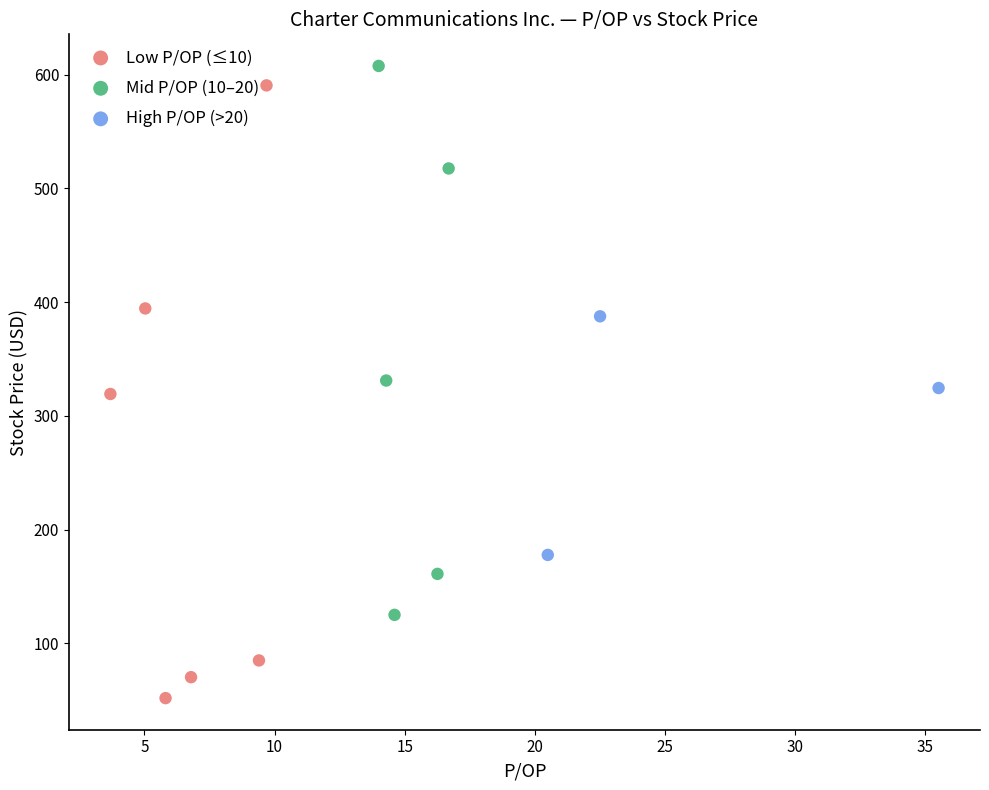

Which series contains the lowest Y value?

Low P/OP (≤10)